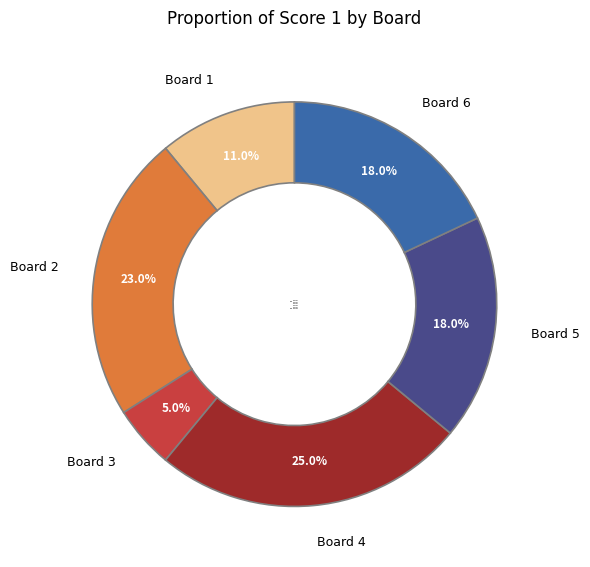

Does Board 1 account for over 50% of the chart?

No